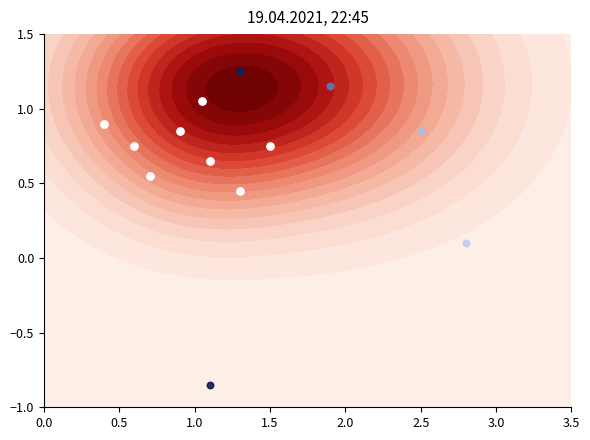

What is the average value?

0.7